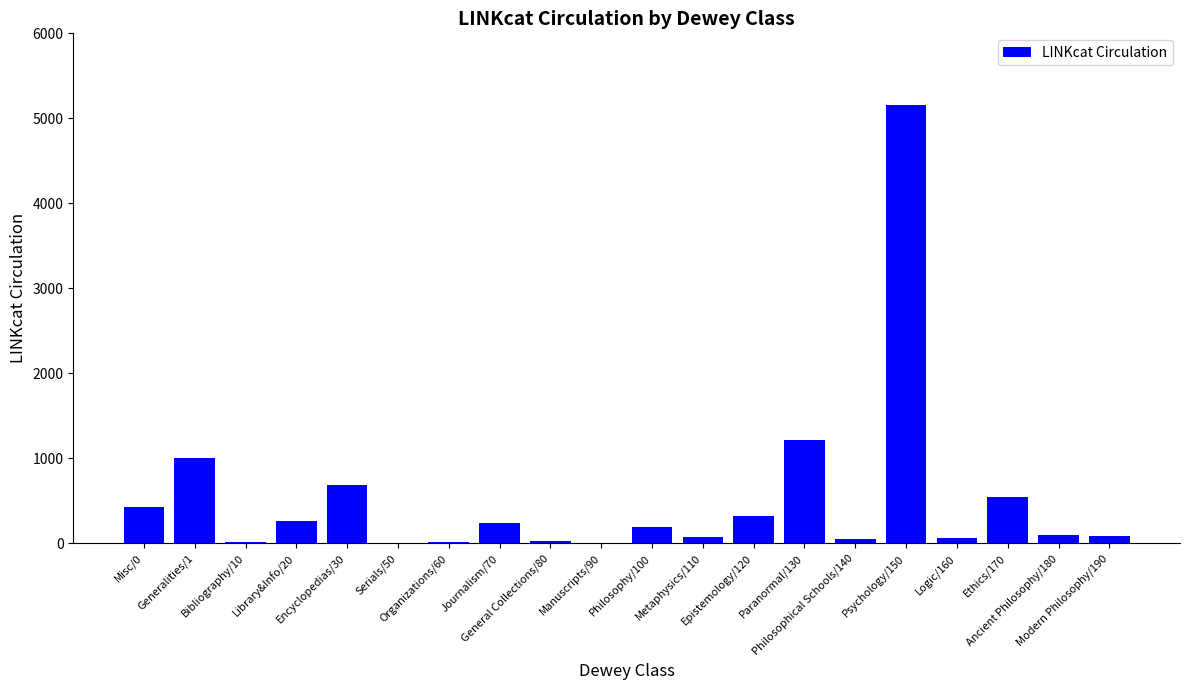

At which label is the value closest to 2580?

Paranormal/130